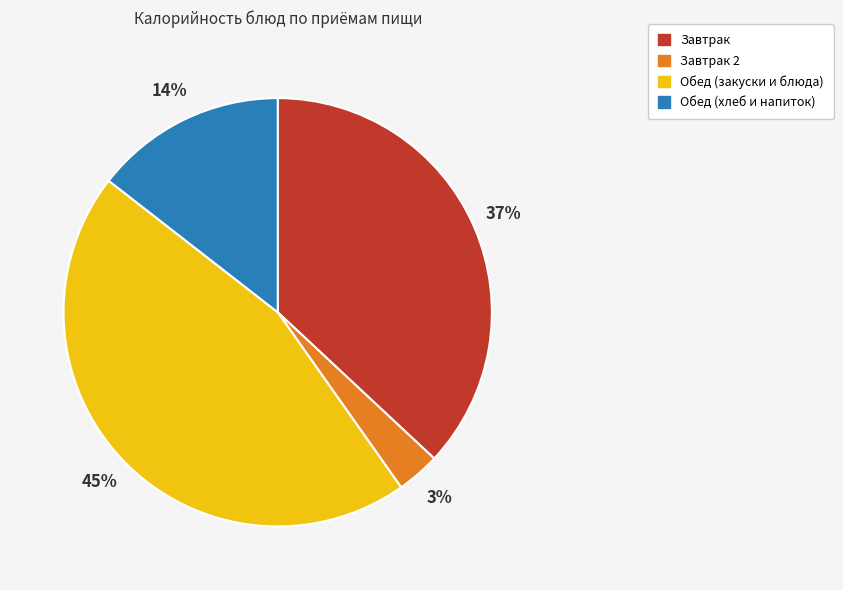

Is there a majority slice in this chart?

No